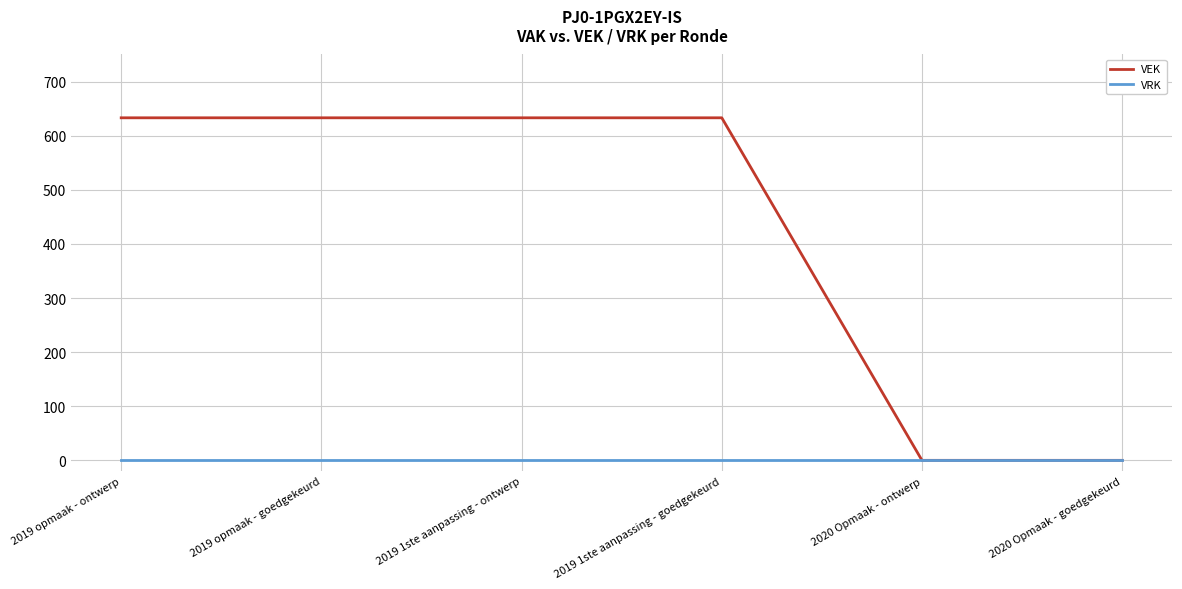

The value of VRK at 2020 Opmaak - goedgekeurd is 0. True or false?

True